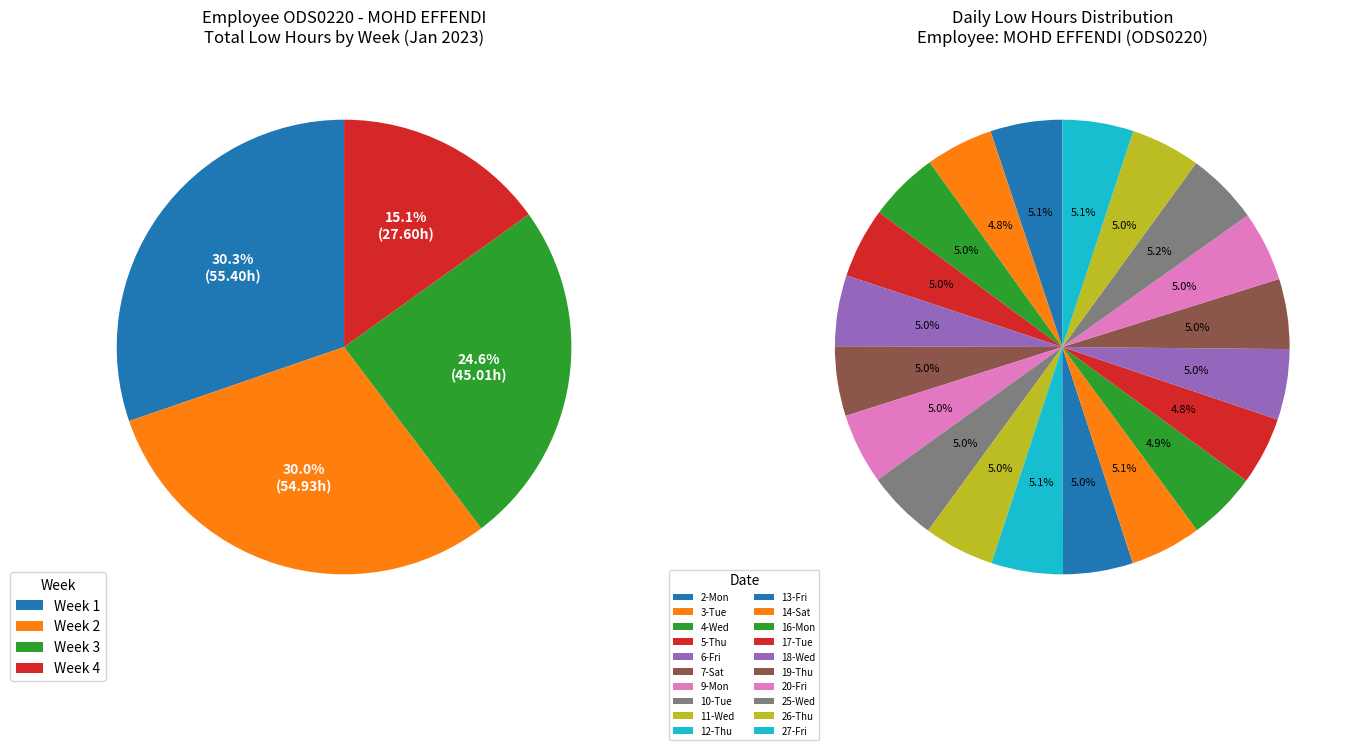

Which category has the biggest portion of the pie?

25-Wed